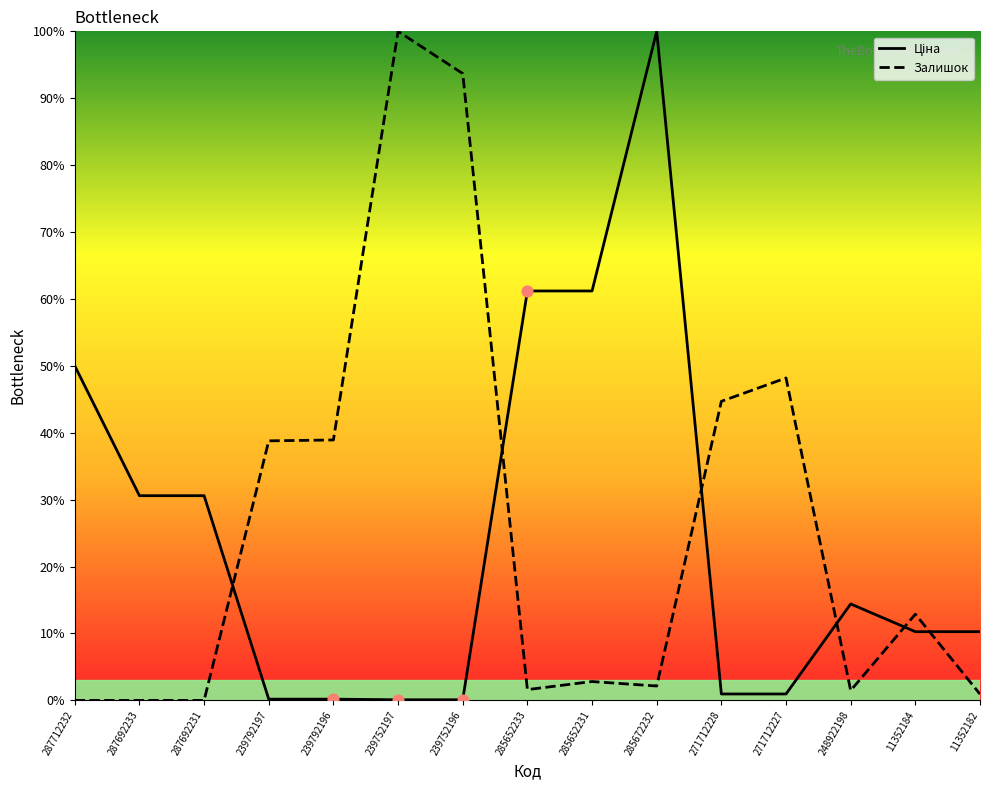

Which series reaches the maximum Y coordinate?

Ціна